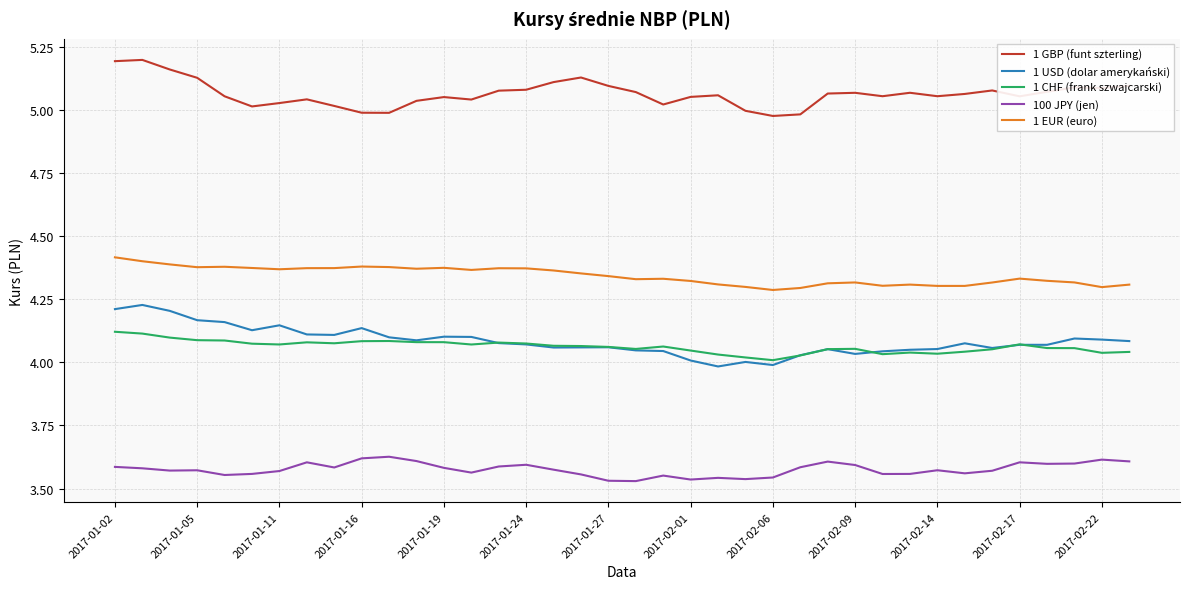

True or false: 1 EUR (euro) and 1 CHF (frank szwajcarski) intersect in this chart.

False